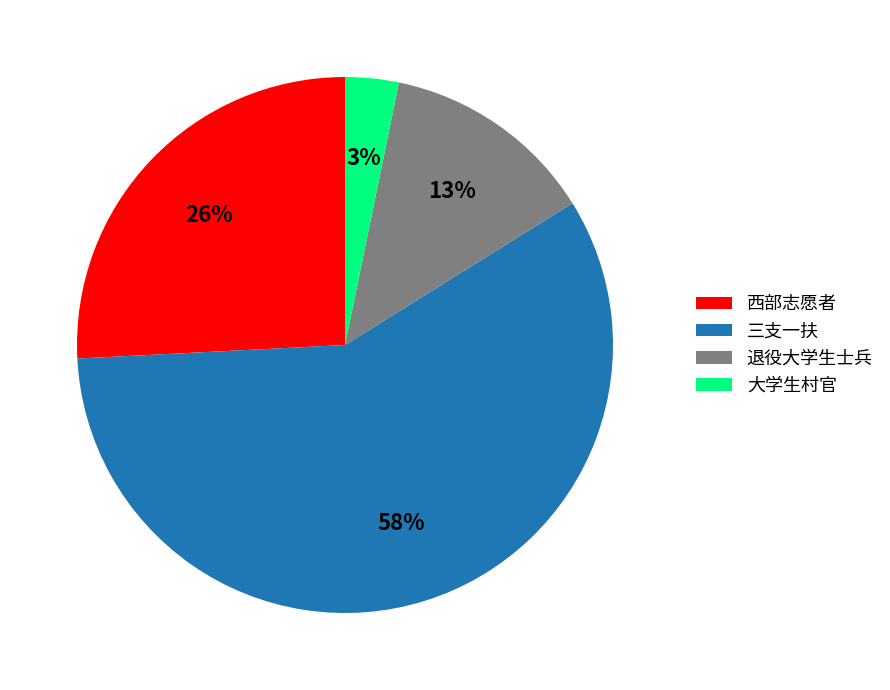

To the nearest percent, what portion does 三支一扶 represent?

58%